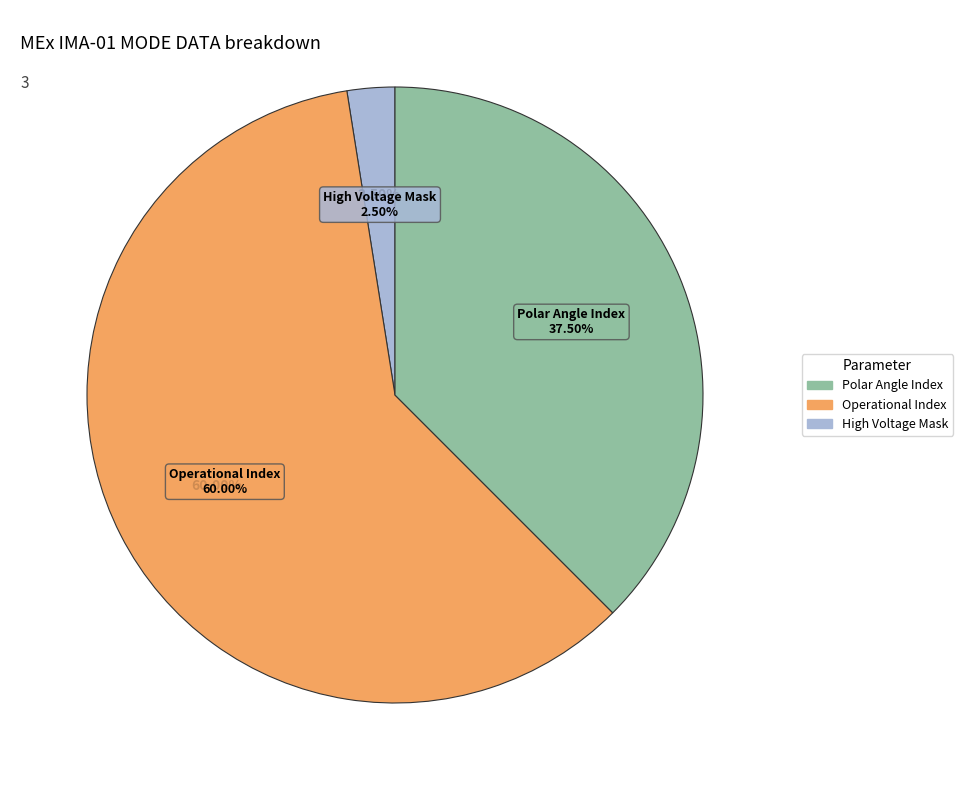

The High Voltage Mask slice represents 2% of the pie. True or false?

True